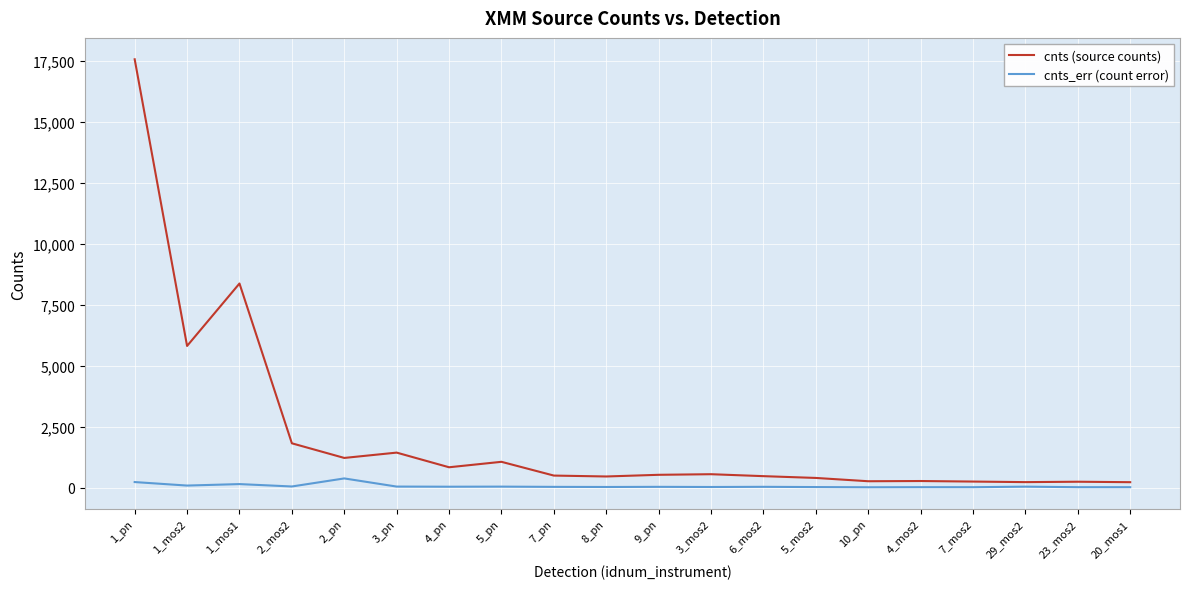

How many series are shown in this chart?

2